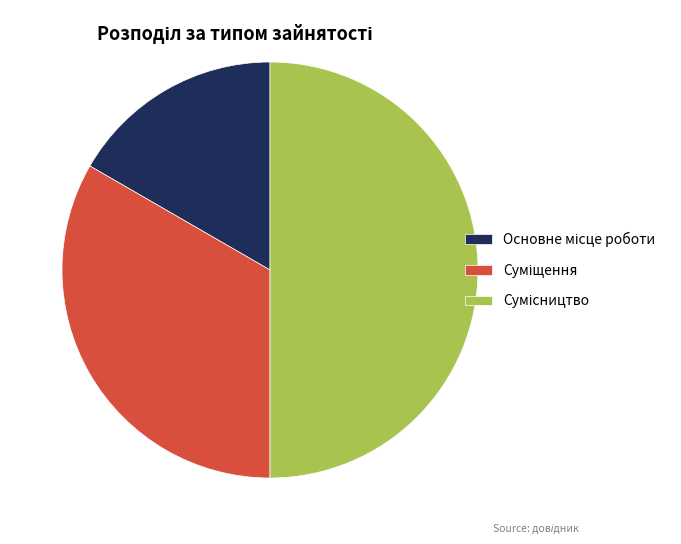

Count the number of slices in the pie.

3